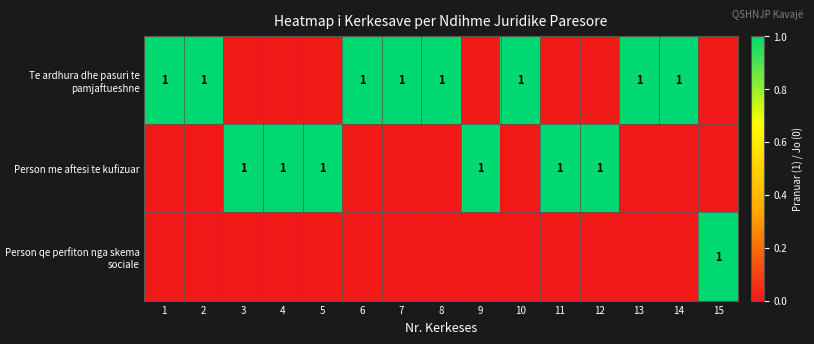

The Te ardhura dhe pasuri te pamjaftueshne series shows 1 at 1. True or false?

True